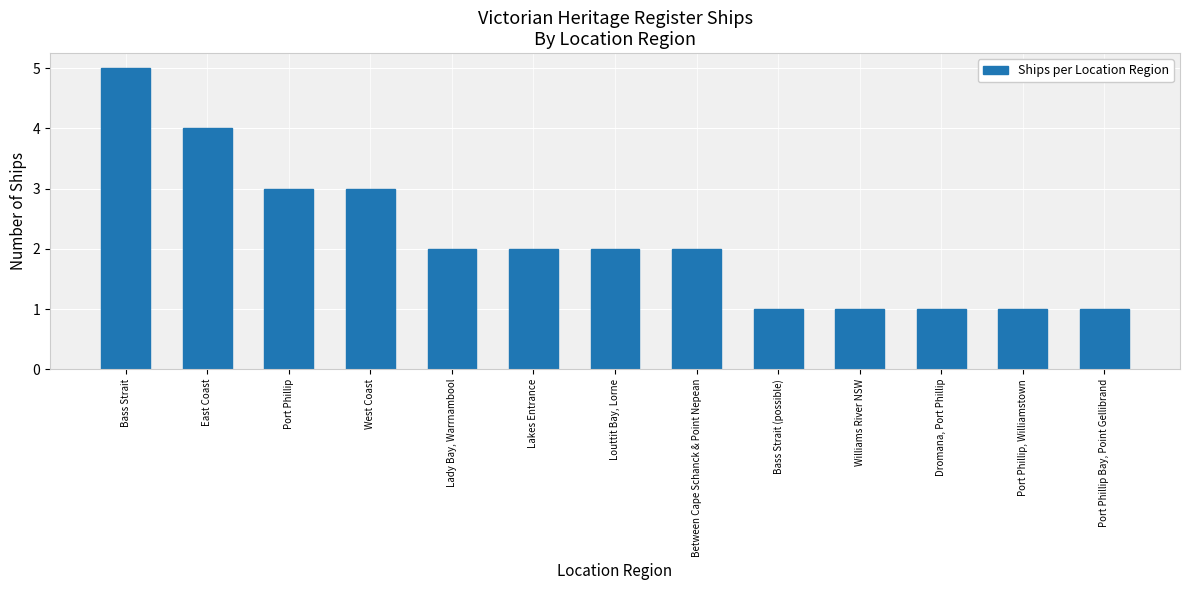

Which label corresponds to the largest value in the chart?

Bass Strait